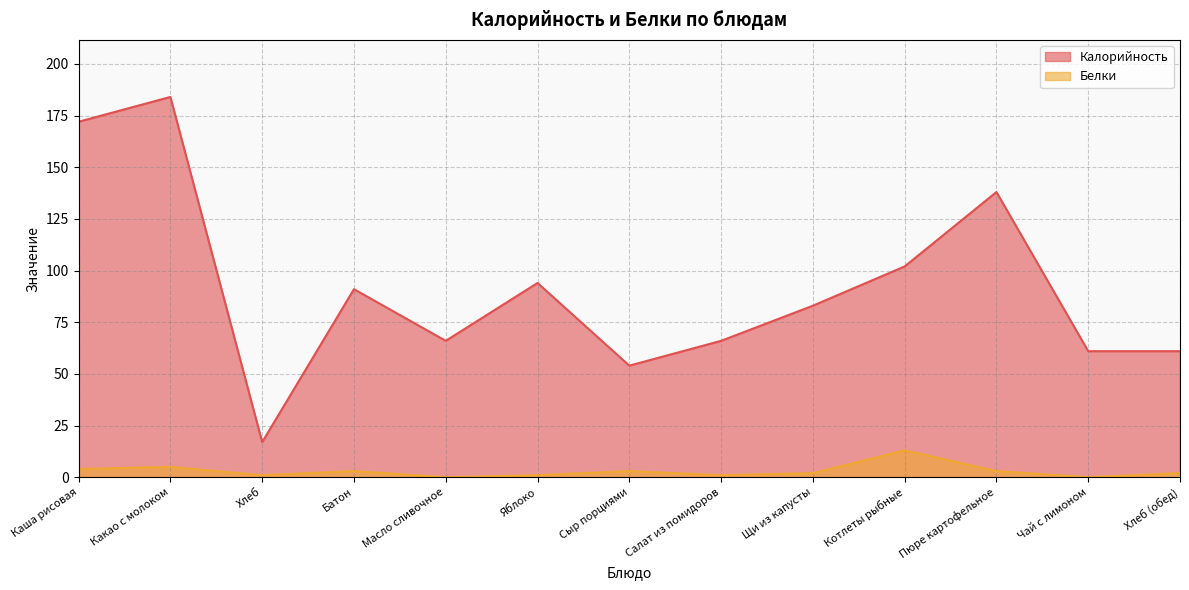

Which series has the widest spread of values?

Калорийность